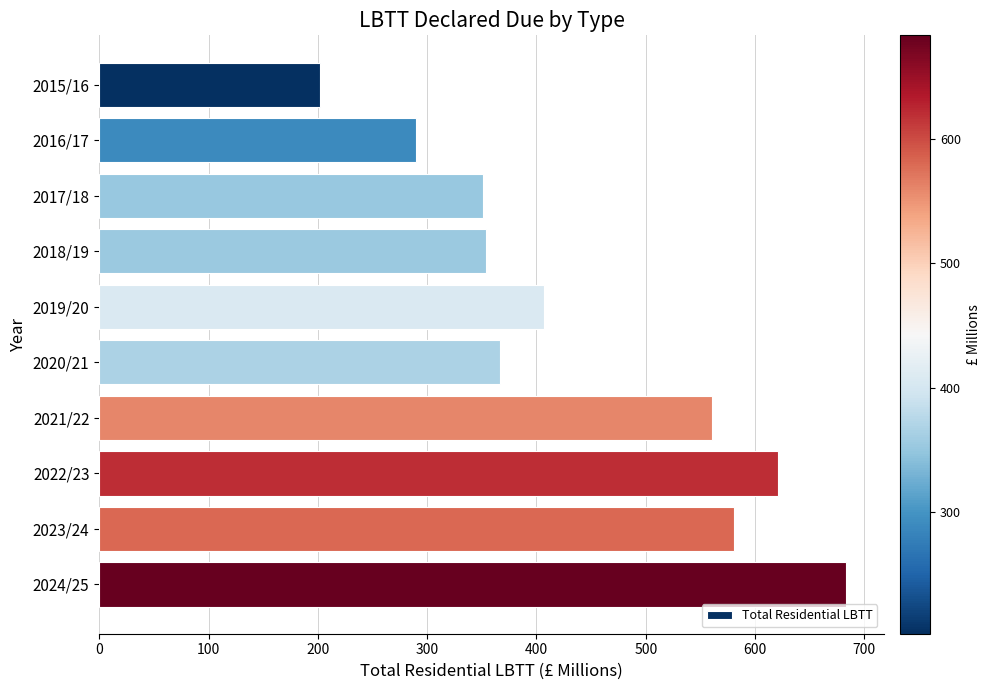

What is the label of the 6th bar from the bottom?

2019/20